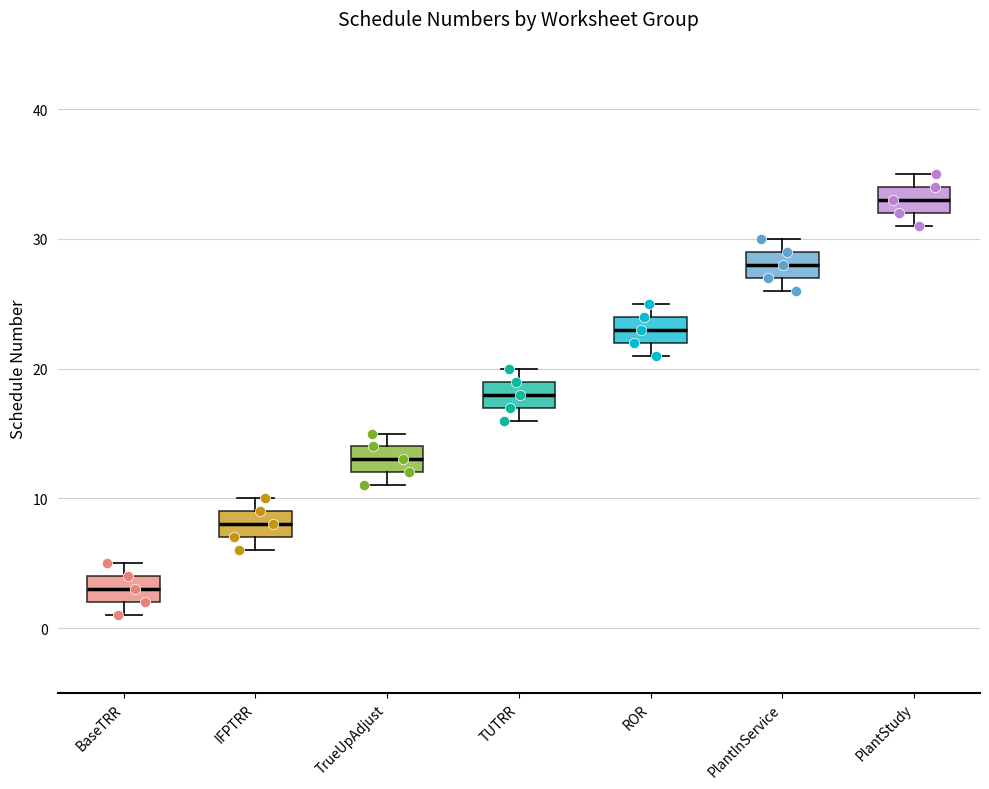

Where does the median line of the box for PlantStudy sit on the y-axis? The values are not printed on the chart, so give them approximately, as read against the axis.

33